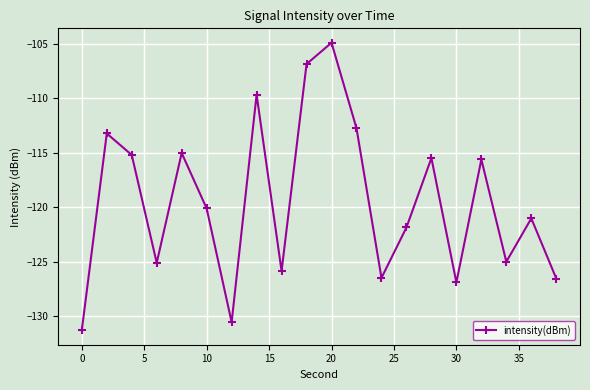

What is the greatest value displayed?

-104.9